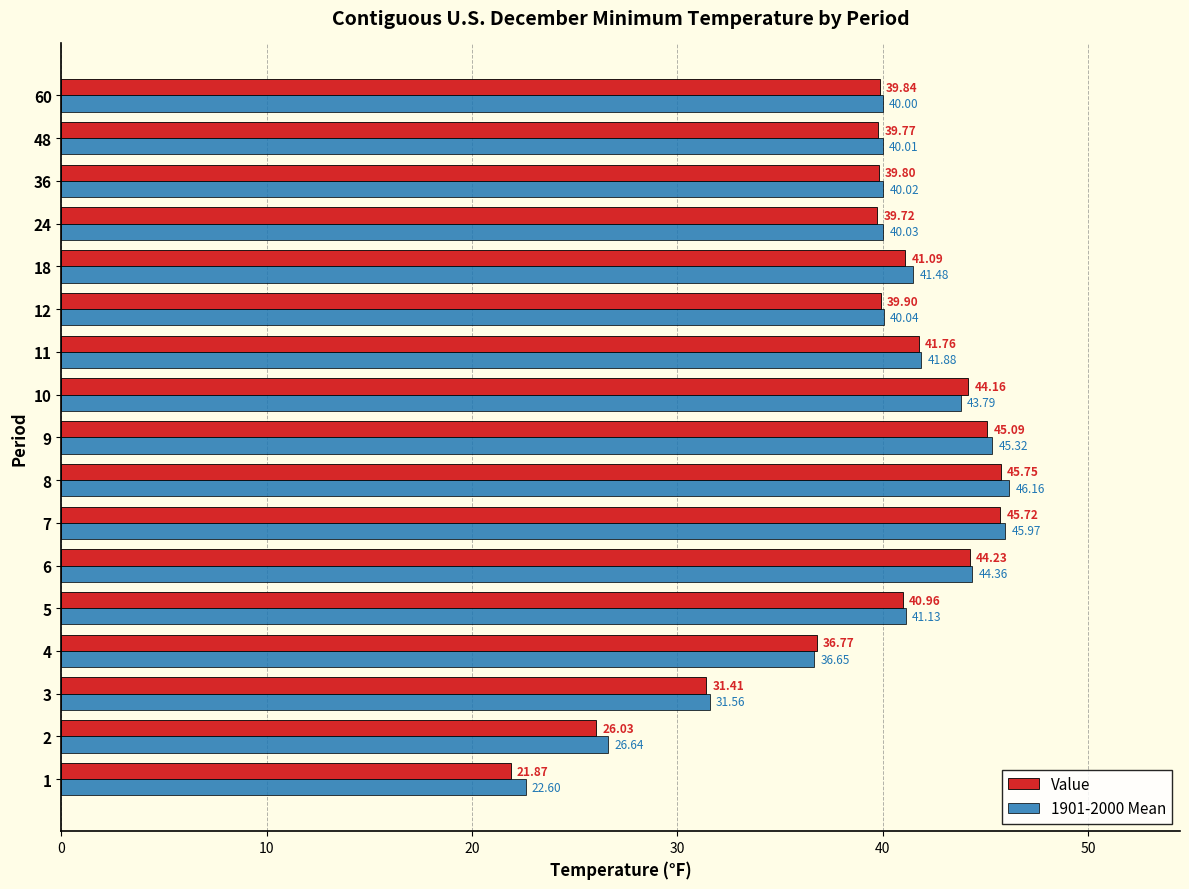

Which series changed the most between 5 and 48?

Value